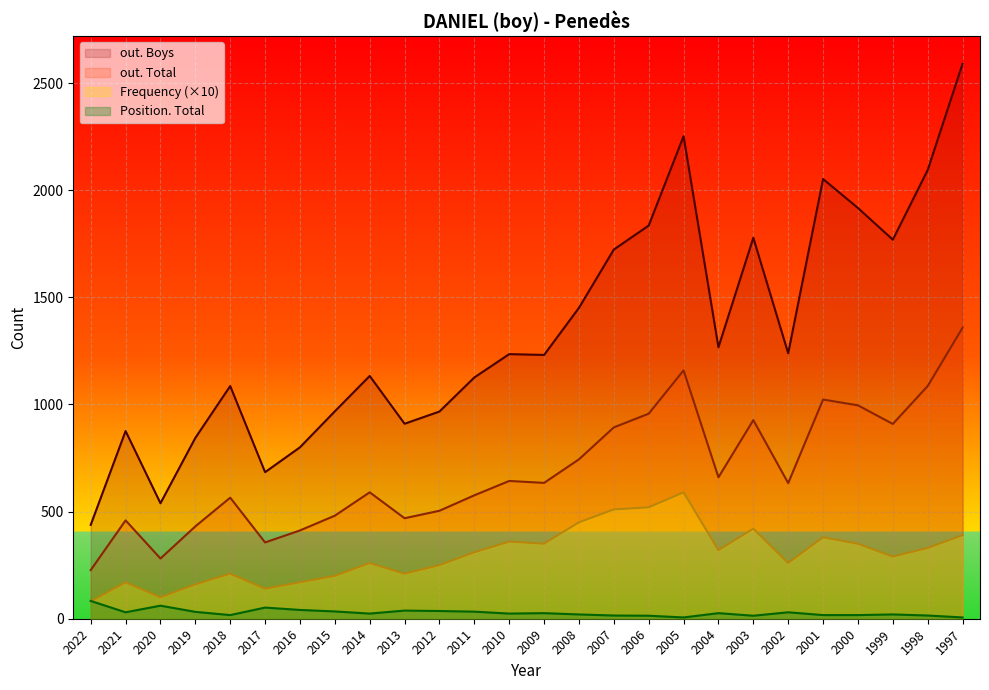

Reading right to left, list all the values displayed in this chart.

Frequency: 1997=390	1998=330	1999=290	2000=350	2001=380	2002=260	2003=420	2004=320	2005=590	2006=520	2007=510	2008=450	2009=350	2010=360	2011=310	2012=250	2013=210	2014=260	2015=200	2016=170	2017=140	2018=210	2019=160	2020=100	2021=170	2022=80
Position. Total: 1997=6	1998=15	1999=20	2000=17	2001=17	2002=30	2003=14	2004=26	2005=6	2006=14	2007=15	2008=20	2009=26	2010=24	2011=33	2012=36	2013=38	2014=24	2015=34	2016=41	2017=52	2018=17	2019=32	2020=61	2021=30	2022=83
out. Total: 1997=1358	1998=1086	1999=909	2000=996	2001=1023	2002=633	2003=927	2004=660	2005=1159	2006=957	2007=893	2008=744	2009=634	2010=643	2011=576	2012=504	2013=469	2014=590	2015=481	2016=412	2017=356	2018=565	2019=431	2020=281	2021=459	2022=227
out. Boys: 1997=2590	1998=2094	1999=1769	2000=1917	2001=2052	2002=1239	2003=1778	2004=1267	2005=2252	2006=1835	2007=1723	2008=1451	2009=1231	2010=1235	2011=1126	2012=967	2013=910	2014=1133	2015=968	2016=800	2017=684	2018=1086	2019=844	2020=539	2021=876	2022=438